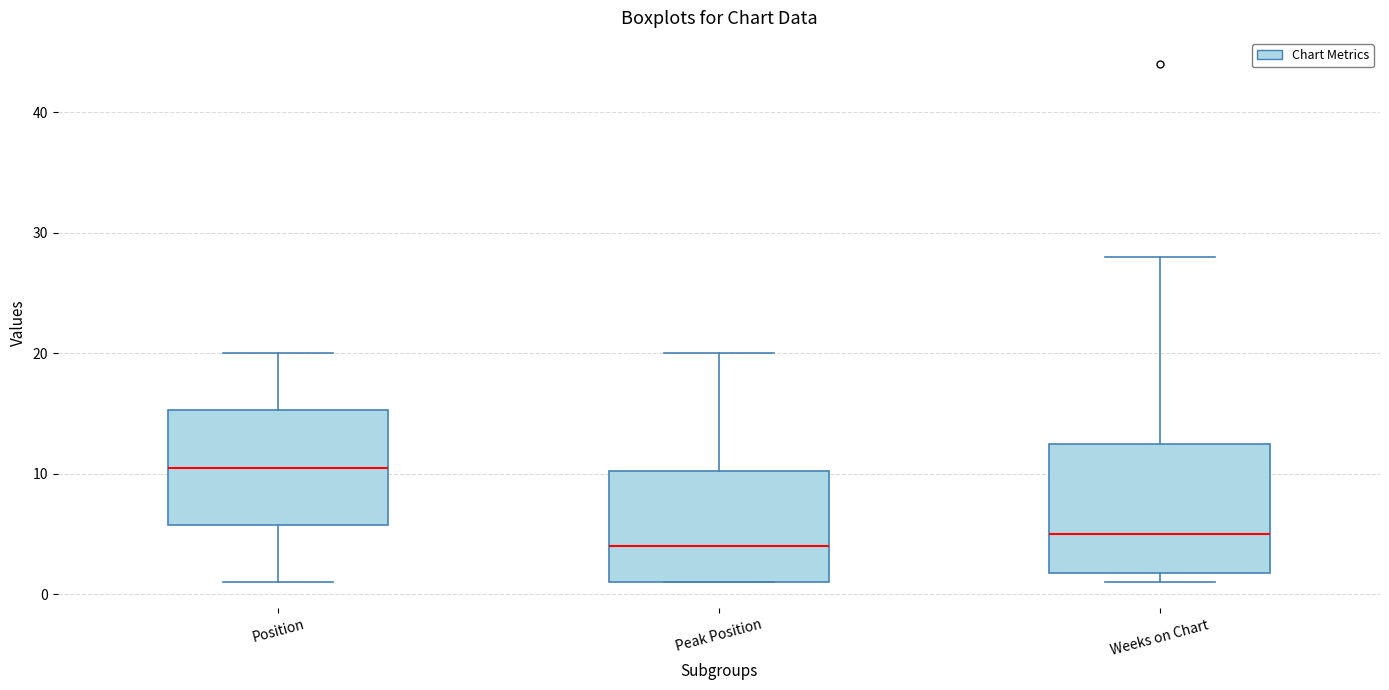

Reading left to right, read every box against the y-axis: the position of its median line, the range the box covers, and the ends of its whiskers. The values are not printed on the chart, so give them approximately, as read against the axis.

Position: median 11, box 6 to 15, whiskers 1 to 20
Peak Position: median 4, box 1 to 10, whiskers 1 to 20
Weeks on Chart: median 5, box 2 to 13, whiskers 1 to 28